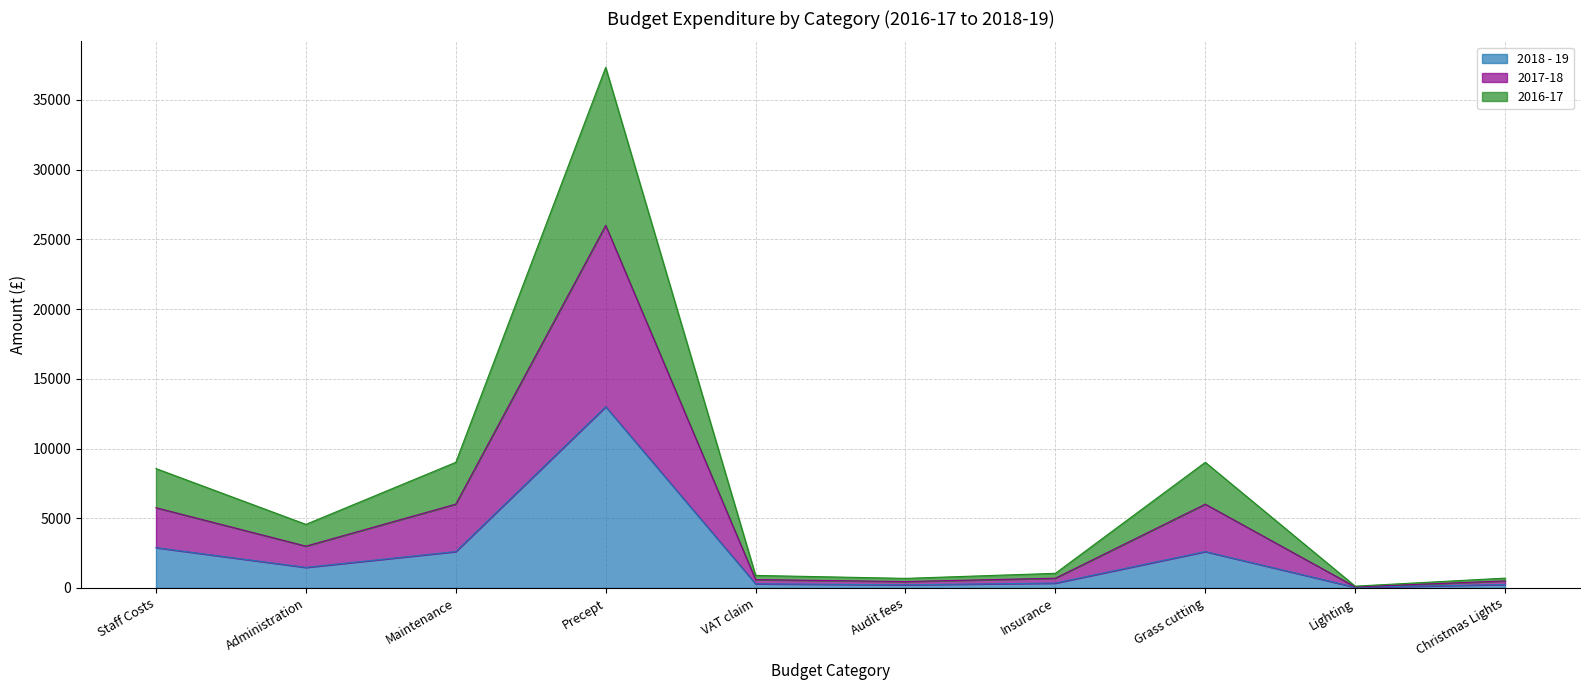

What position from the left is Administration?

2